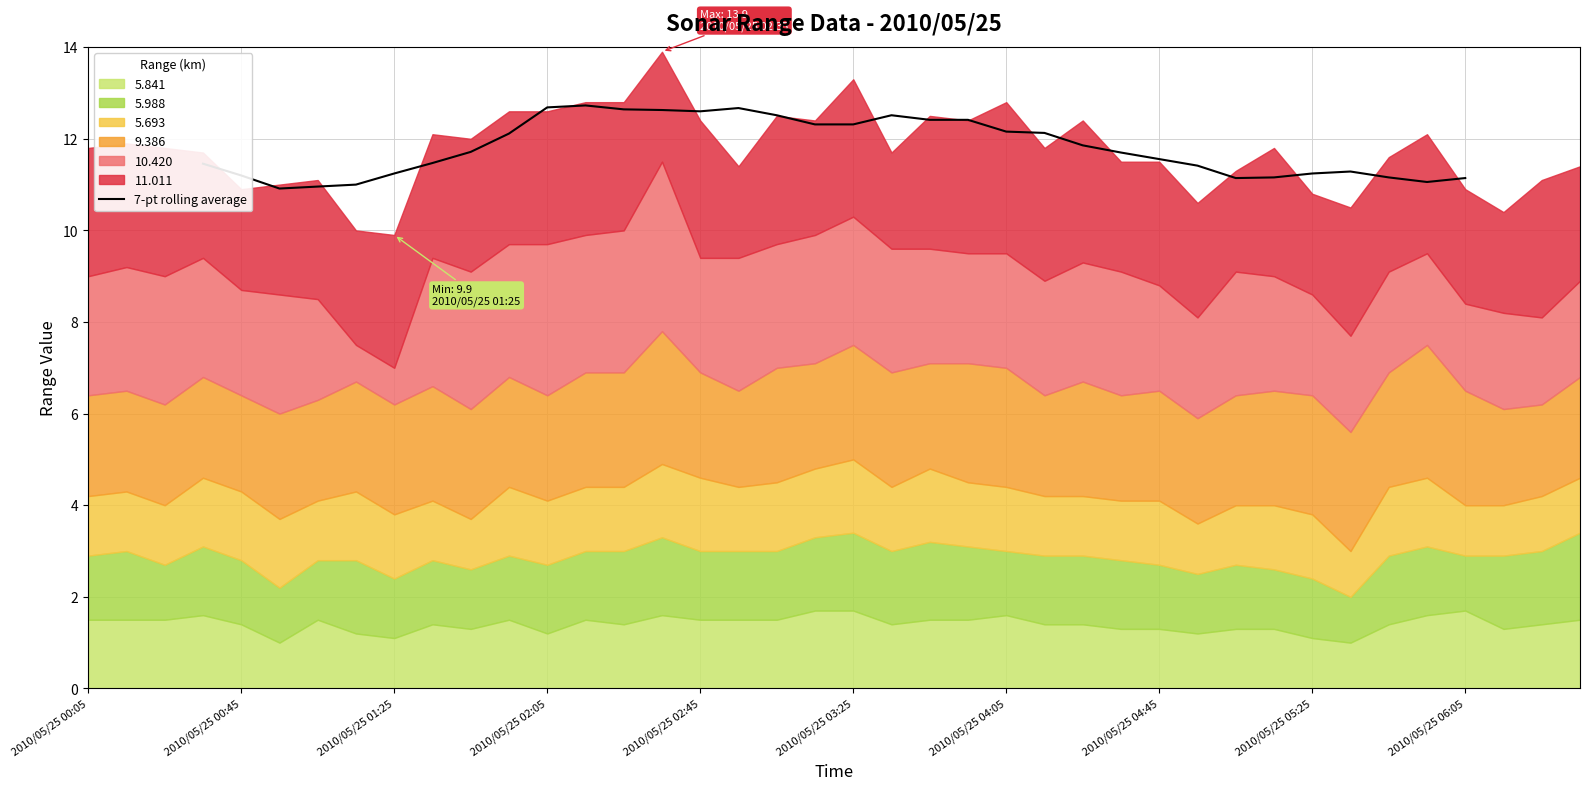

Is it true that 7-pt rolling average equals 5.1 at 2010/05/25 05:25?

False